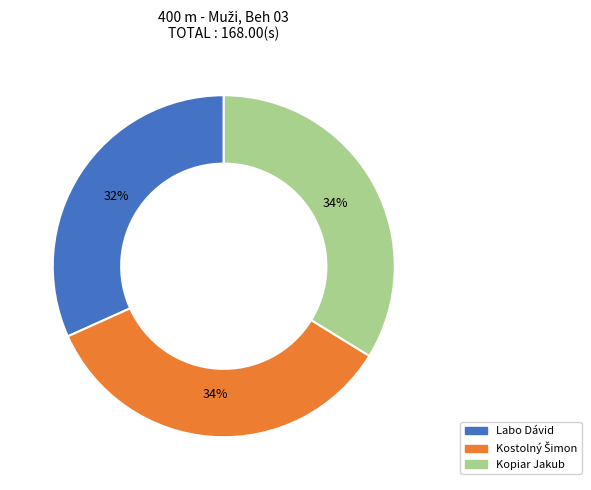

True or false: Labo Dávid accounts for 23% of the total.

False